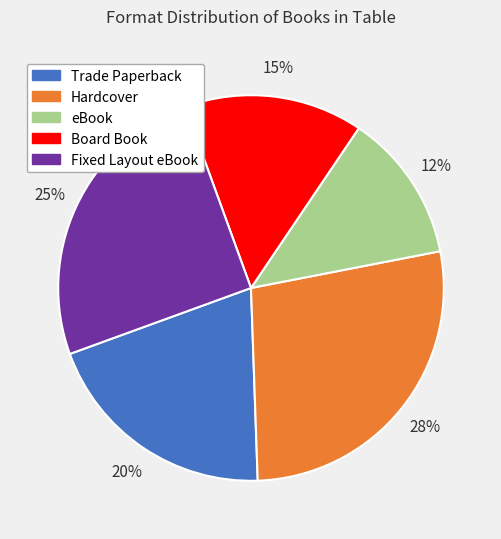

The Hardcover slice represents 40% of the pie. True or false?

False